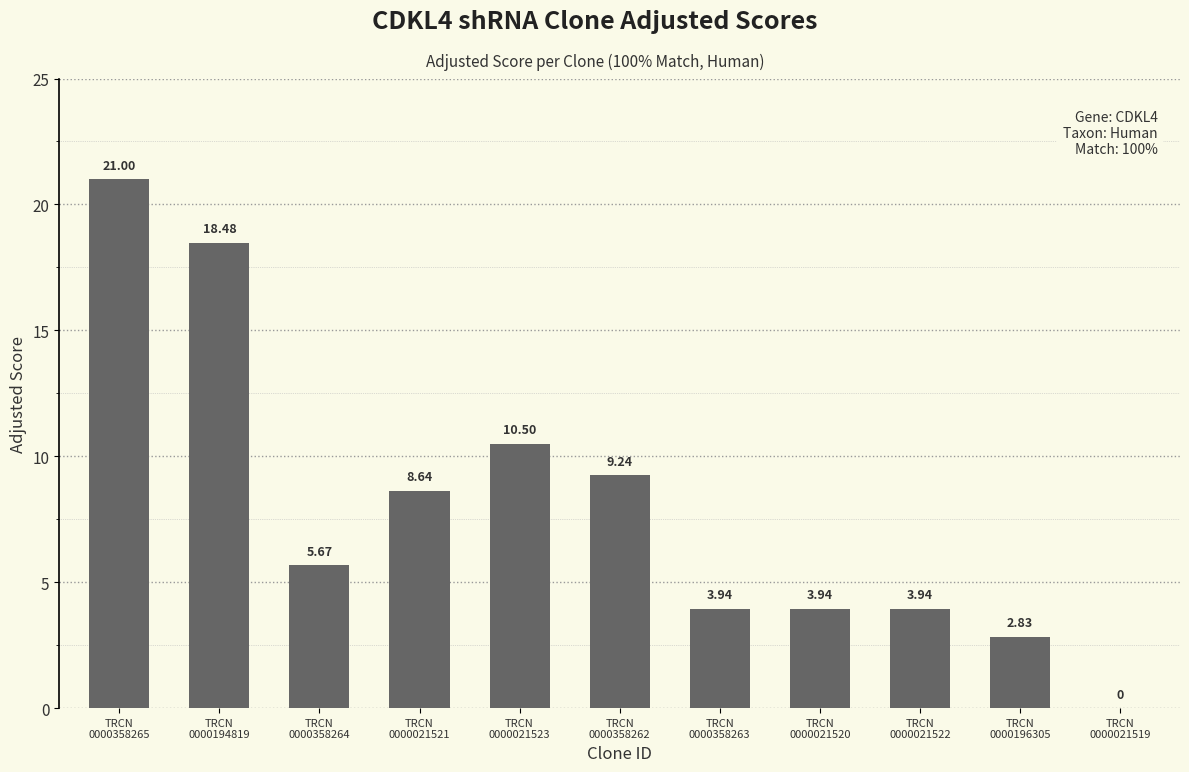

What is the value of the 9th bar from the left?

3.9